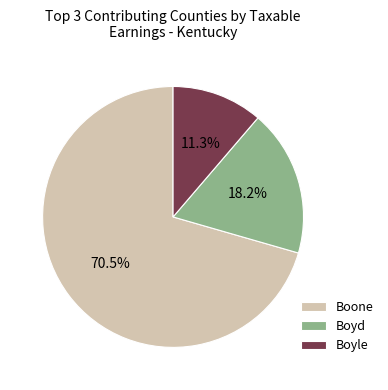

What portion of the pie excludes Boyle?

88.7%